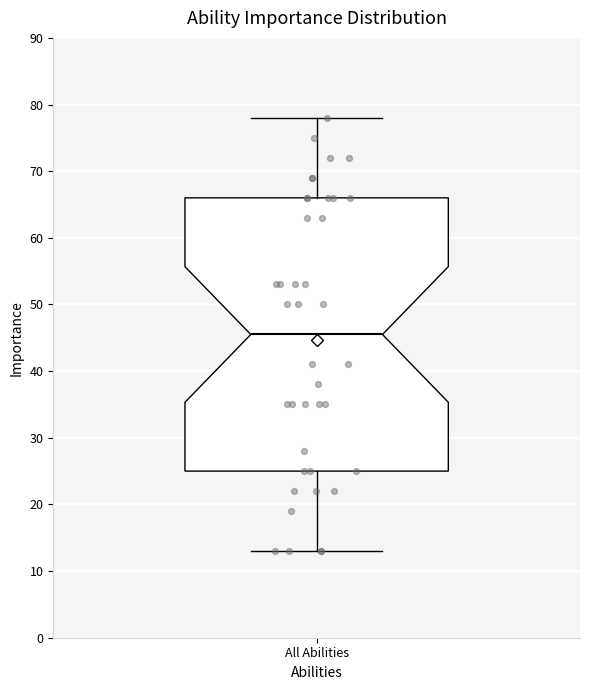

Where is the lower edge of the box for All Abilities on the y-axis? The values are not printed on the chart, so give them approximately, as read against the axis.

25